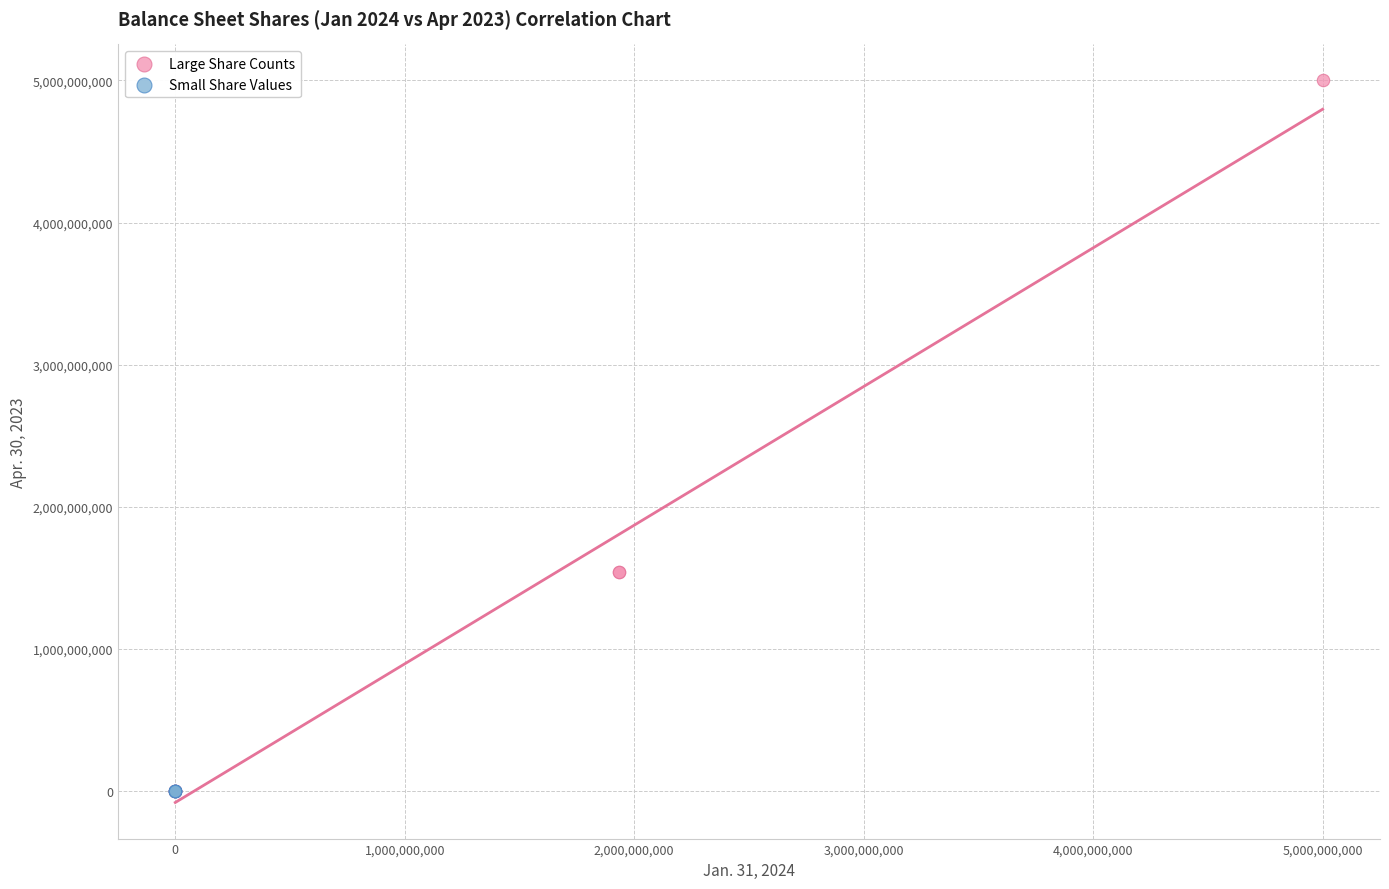

Which series reaches the maximum Y coordinate?

Large Share Counts